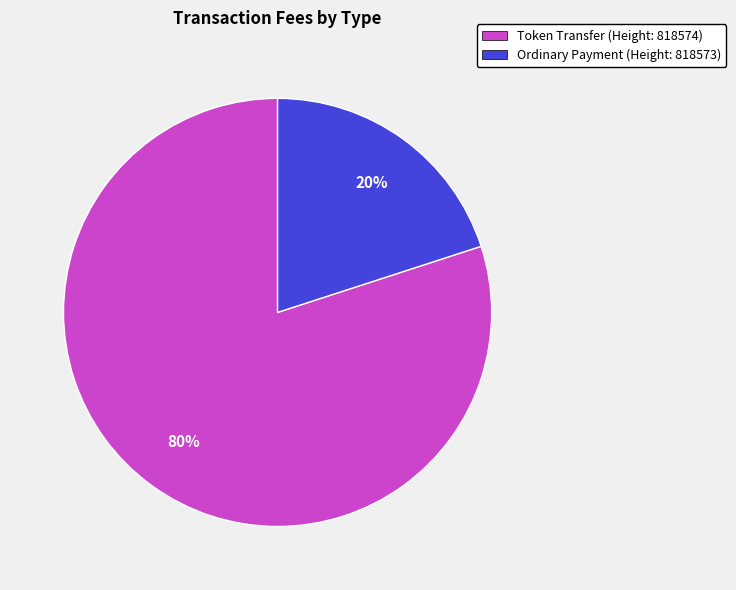

Combined, do Ordinary Payment (Height: 818573) and Token Transfer (Height: 818574) account for over 50%?

Yes